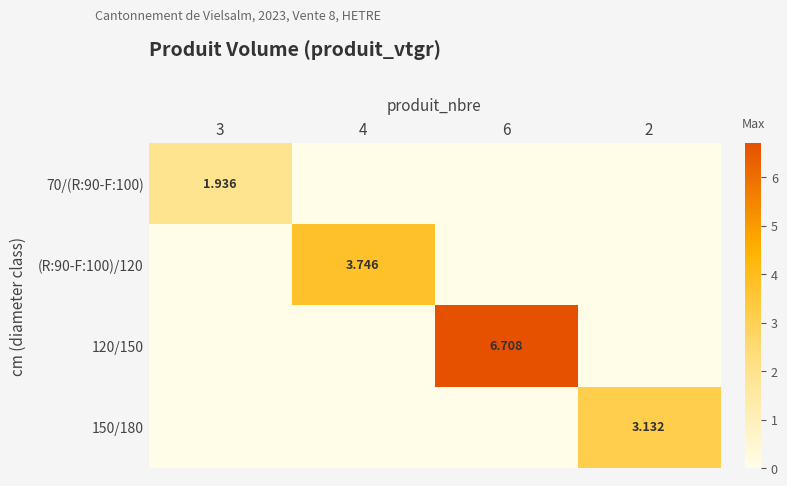

Which series has the largest total across all categories?

120/150